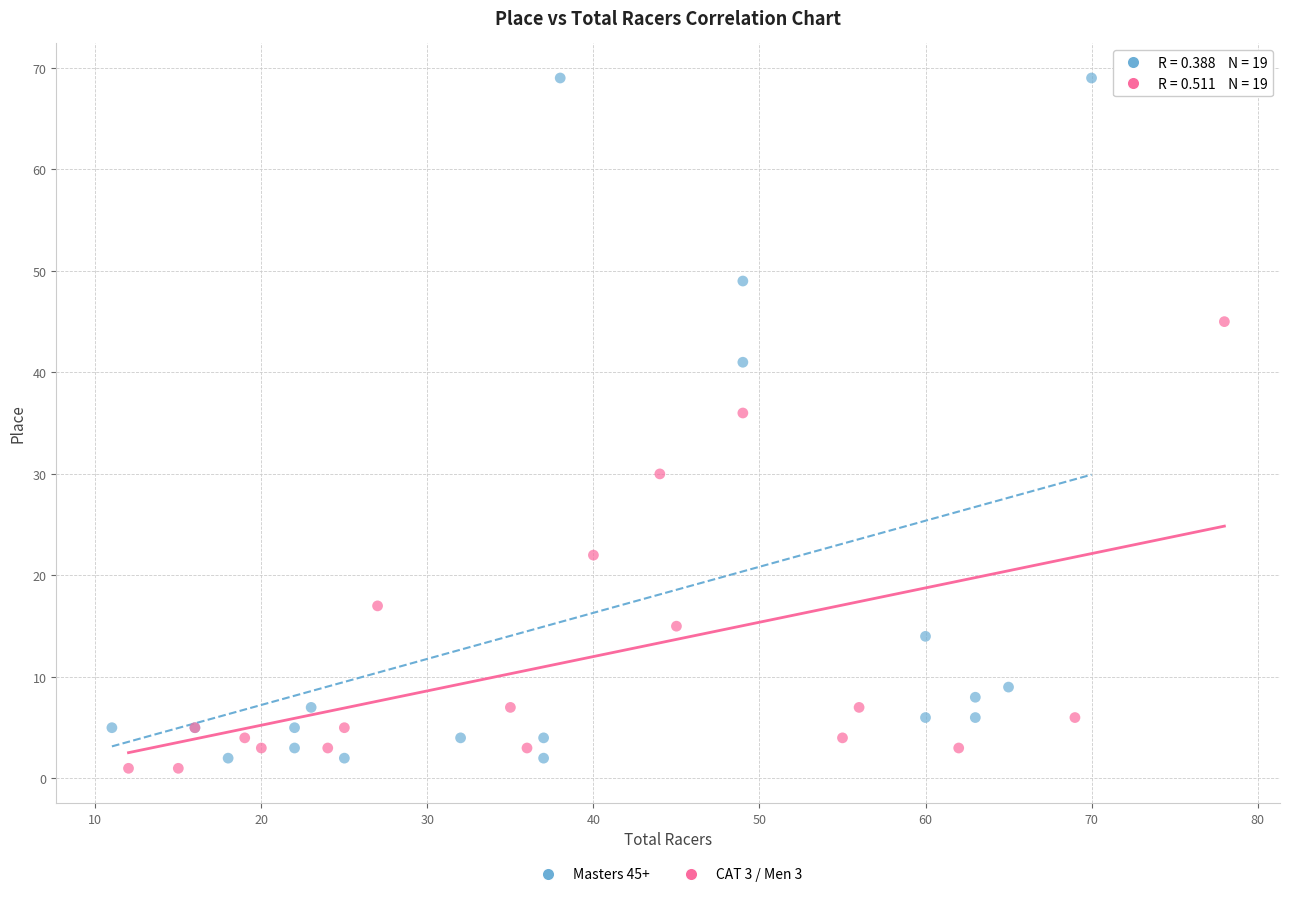

Which series reaches the maximum Y coordinate?

Masters 45+